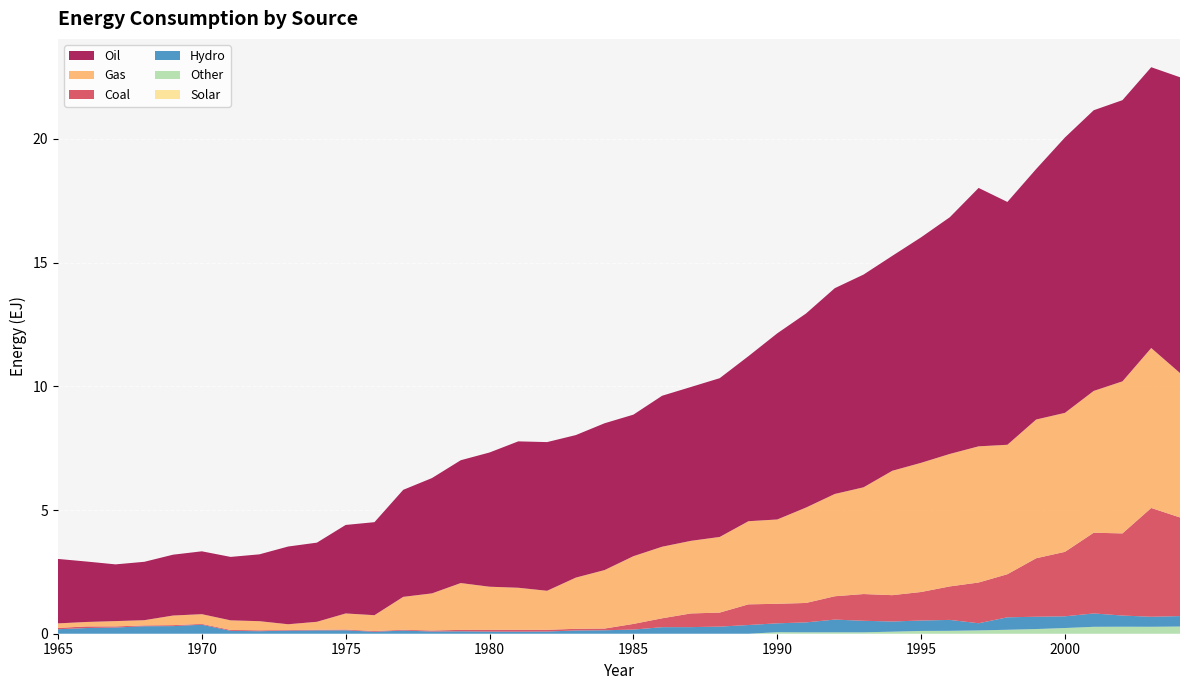

Reading left to right, what are all the values shown in this chart?

Hydro: 1965=0.2	1966=0.2	1967=0.3	1968=0.3	1969=0.3	1970=0.4	1971=0.1	1972=0.1	1973=0.1	1974=0.1	1975=0.1	1976=0.1	1977=0.1	1978=0.1	1979=0.1	1980=0.1	1981=0.1	1982=0.1	1983=0.1	1984=0.1	1985=0.2	1986=0.3	1987=0.3	1988=0.3	1989=0.4	1990=0.4	1991=0.4	1992=0.5	1993=0.5	1994=0.4	1995=0.4	1996=0.4	1997=0.3	1998=0.5	1999=0.5	2000=0.5	2001=0.5	2002=0.5	2003=0.4	2004=0.4
Gas: 1965=0.2	1966=0.2	1967=0.2	1968=0.2	1969=0.4	1970=0.4	1971=0.4	1972=0.4	1973=0.2	1974=0.3	1975=0.7	1976=0.6	1977=1.3	1978=1.5	1979=1.9	1980=1.7	1981=1.7	1982=1.6	1983=2.1	1984=2.4	1985=2.7	1986=2.9	1987=2.9	1988=3.1	1989=3.4	1990=3.4	1991=3.9	1992=4.1	1993=4.3	1994=5.0	1995=5.2	1996=5.4	1997=5.5	1998=5.2	1999=5.6	2000=5.6	2001=5.7	2002=6.1	2003=6.5	2004=5.8
Oil: 1965=2.6	1966=2.4	1967=2.3	1968=2.4	1969=2.5	1970=2.5	1971=2.6	1972=2.7	1973=3.1	1974=3.2	1975=3.6	1976=3.8	1977=4.3	1978=4.7	1979=5.0	1980=5.4	1981=5.9	1982=6.0	1983=5.8	1984=5.9	1985=5.7	1986=6.1	1987=6.2	1988=6.4	1989=6.7	1990=7.5	1991=7.8	1992=8.3	1993=8.6	1994=8.7	1995=9.1	1996=9.6	1997=10.4	1998=9.8	1999=10.1	2000=11.1	2001=11.3	2002=11.4	2003=11.3	2004=12.0
Coal: 1965=0.1	1966=0.1	1967=0.0	1968=0.0	1969=0.0	1970=0.0	1971=0.0	1972=0.0	1973=0.0	1974=0.0	1975=0.0	1976=0.0	1977=0.0	1978=0.0	1979=0.1	1980=0.1	1981=0.1	1982=0.1	1983=0.1	1984=0.1	1985=0.2	1986=0.4	1987=0.6	1988=0.6	1989=0.8	1990=0.8	1991=0.8	1992=0.9	1993=1.1	1994=1.1	1995=1.2	1996=1.4	1997=1.6	1998=1.7	1999=2.4	2000=2.6	2001=3.3	2002=3.3	2003=4.4	2004=4.0
Other: 1965=0.0	1966=0.0	1967=0.0	1968=0.0	1969=0.0	1970=0.0	1971=0.0	1972=0.0	1973=0.0	1974=0.0	1975=0.0	1976=0.0	1977=0.0	1978=0.0	1979=0.0	1980=0.0	1981=0.0	1982=0.0	1983=0.0	1984=0.0	1985=0.0	1986=0.0	1987=0.0	1988=0.0	1989=0.0	1990=0.1	1991=0.1	1992=0.1	1993=0.1	1994=0.1	1995=0.1	1996=0.1	1997=0.1	1998=0.2	1999=0.2	2000=0.2	2001=0.3	2002=0.3	2003=0.3	2004=0.3
Solar: 1965=0.0	1966=0.0	1967=0.0	1968=0.0	1969=0.0	1970=0.0	1971=0.0	1972=0.0	1973=0.0	1974=0.0	1975=0.0	1976=0.0	1977=0.0	1978=0.0	1979=0.0	1980=0.0	1981=0.0	1982=0.0	1983=0.0	1984=0.0	1985=0.0	1986=0.0	1987=0.0	1988=0.0	1989=0.0	1990=0.0	1991=0.0	1992=0.0	1993=0.0	1994=0.0	1995=0.0	1996=0.0	1997=0.0	1998=0.0	1999=0.0	2000=0.0	2001=0.0	2002=0.0	2003=0.0	2004=0.0